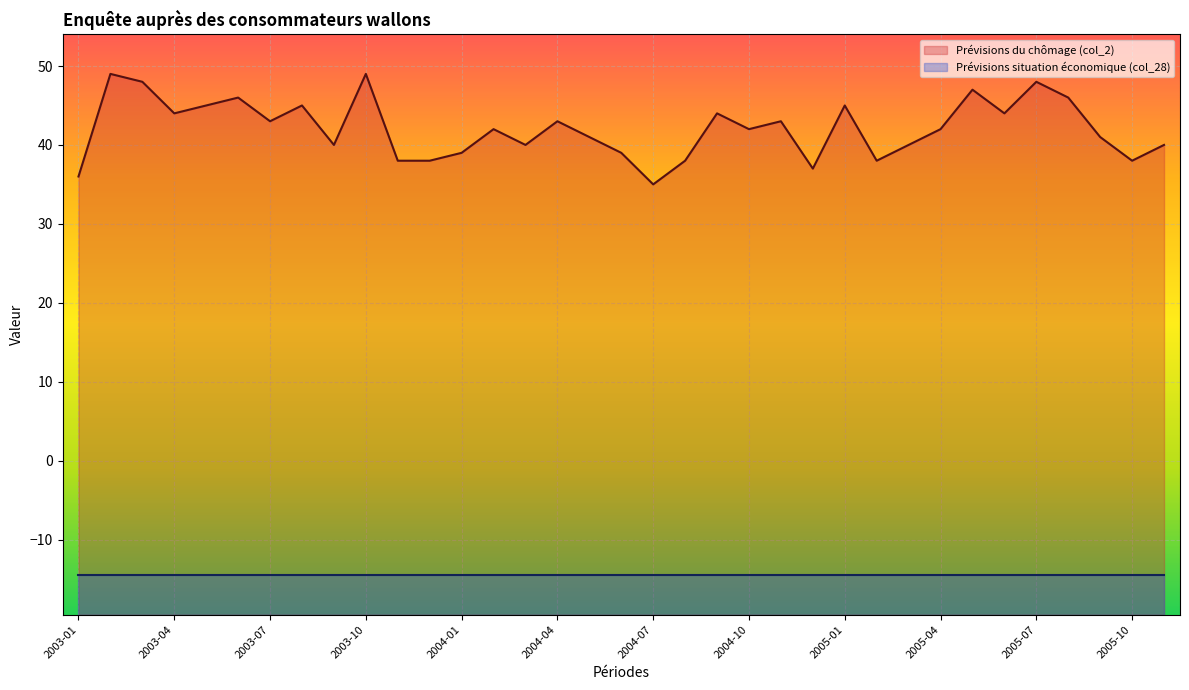

Reading left to right, transcribe all the data shown in this chart.

36	49	48	44	45	46	43	45	40	49	38	38	39	42	40	43	41	39	35	38	44	42	43	37	45	38	40	42	47	44	48	46	41	38	40